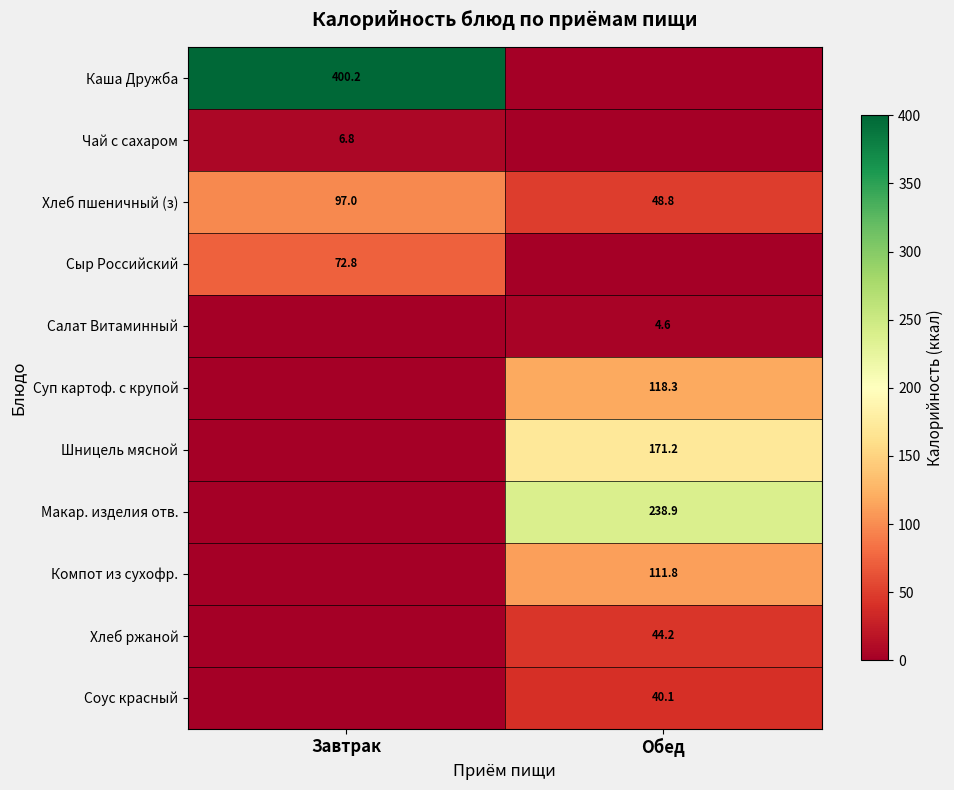

The Макар. изделия отв. series shows 238.9 at Обед. True or false?

True